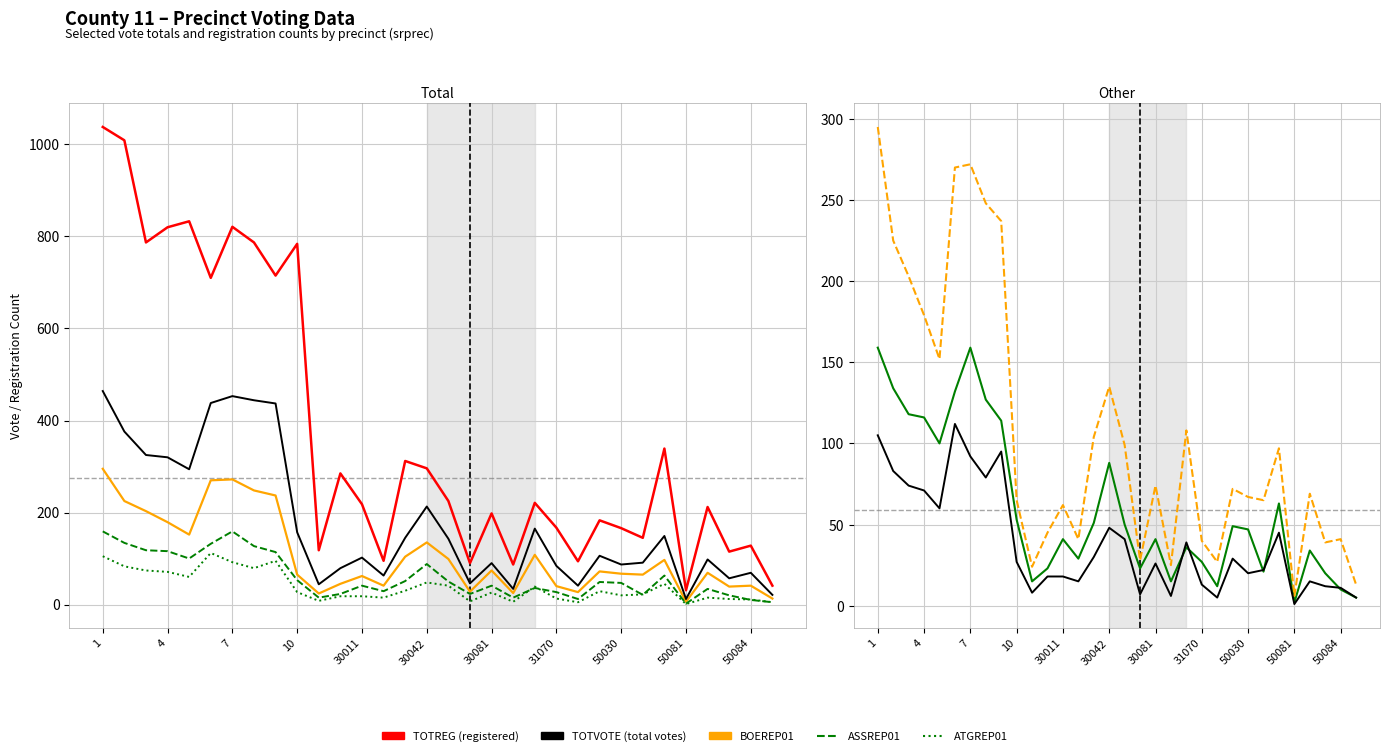

What is the approximate value of TOTVOTE at 30042, to the nearest 50?

200